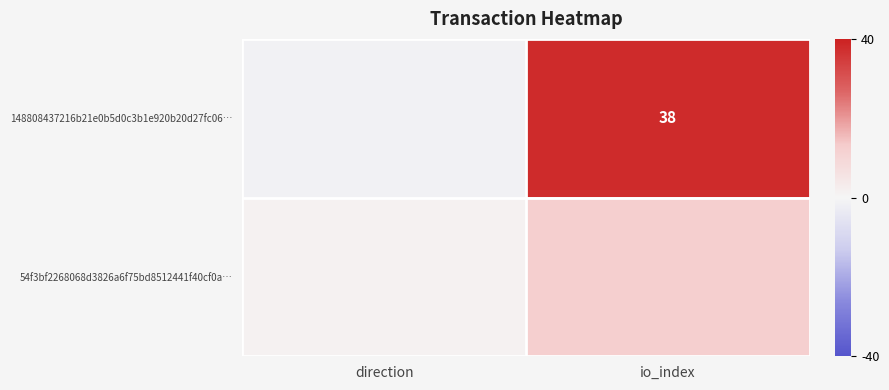

The value of 148808437216b21e0b5d0c3b1e920b20d27fc06… at io_index is 38. True or false?

True